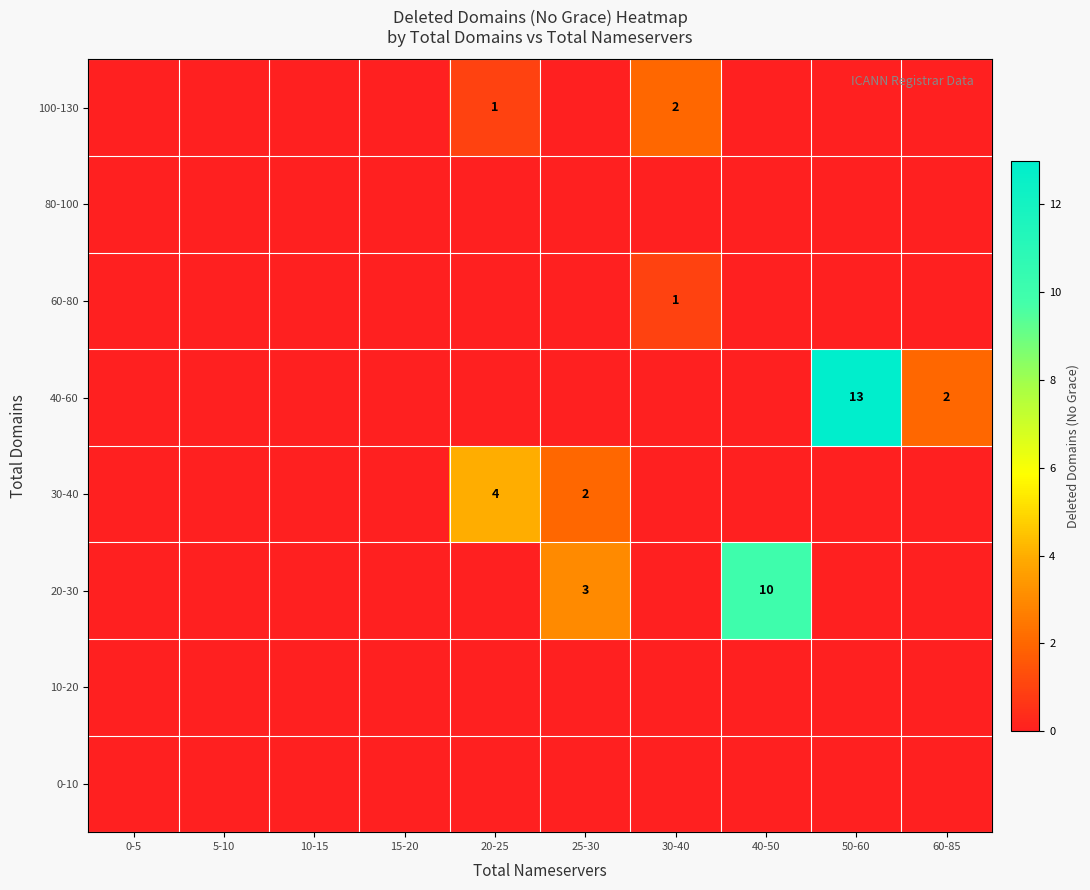

The 100-130 series shows 3 at 30-40. True or false?

False